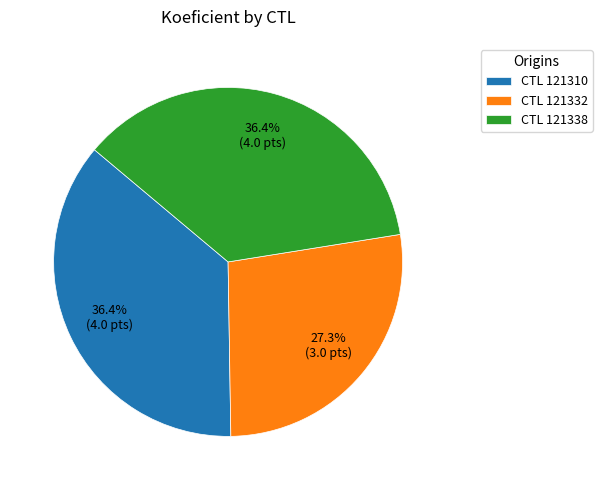

How many segments does this pie chart have?

3